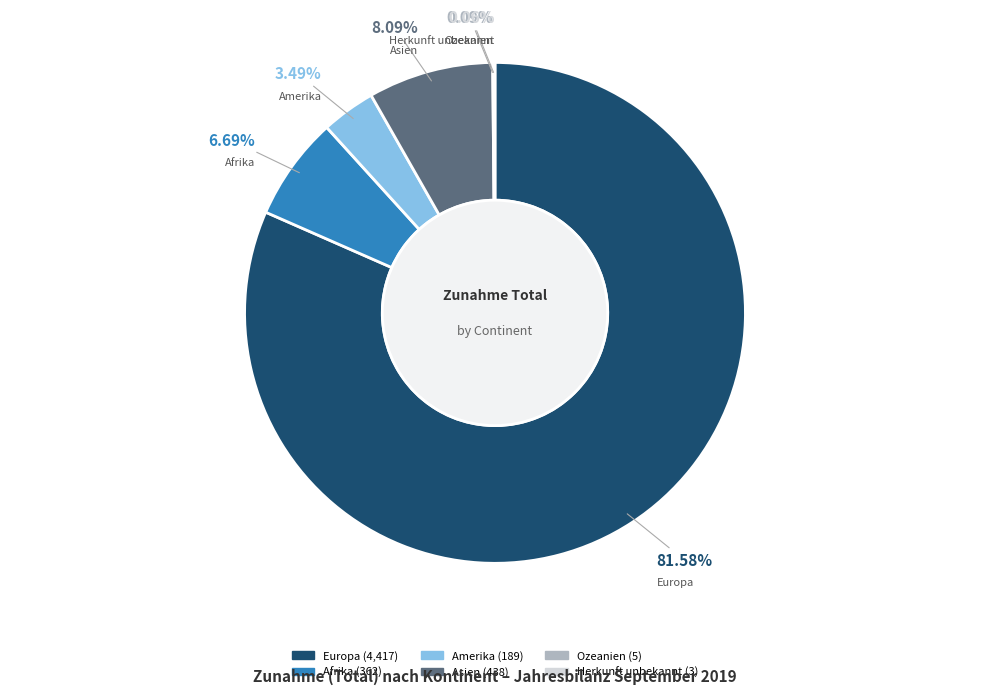

What is the largest slice in the pie chart?

Europa